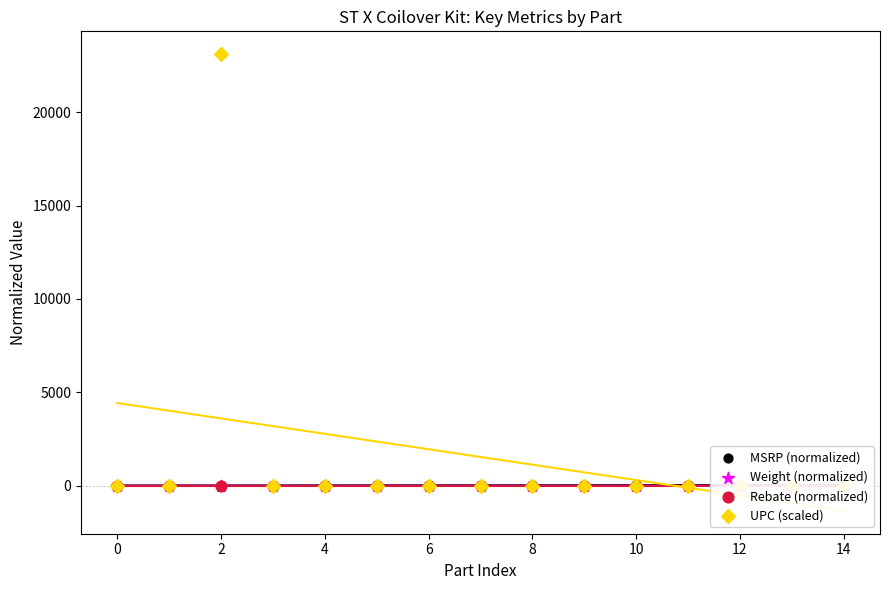

At how many categories does at least one series exceed 827?

1